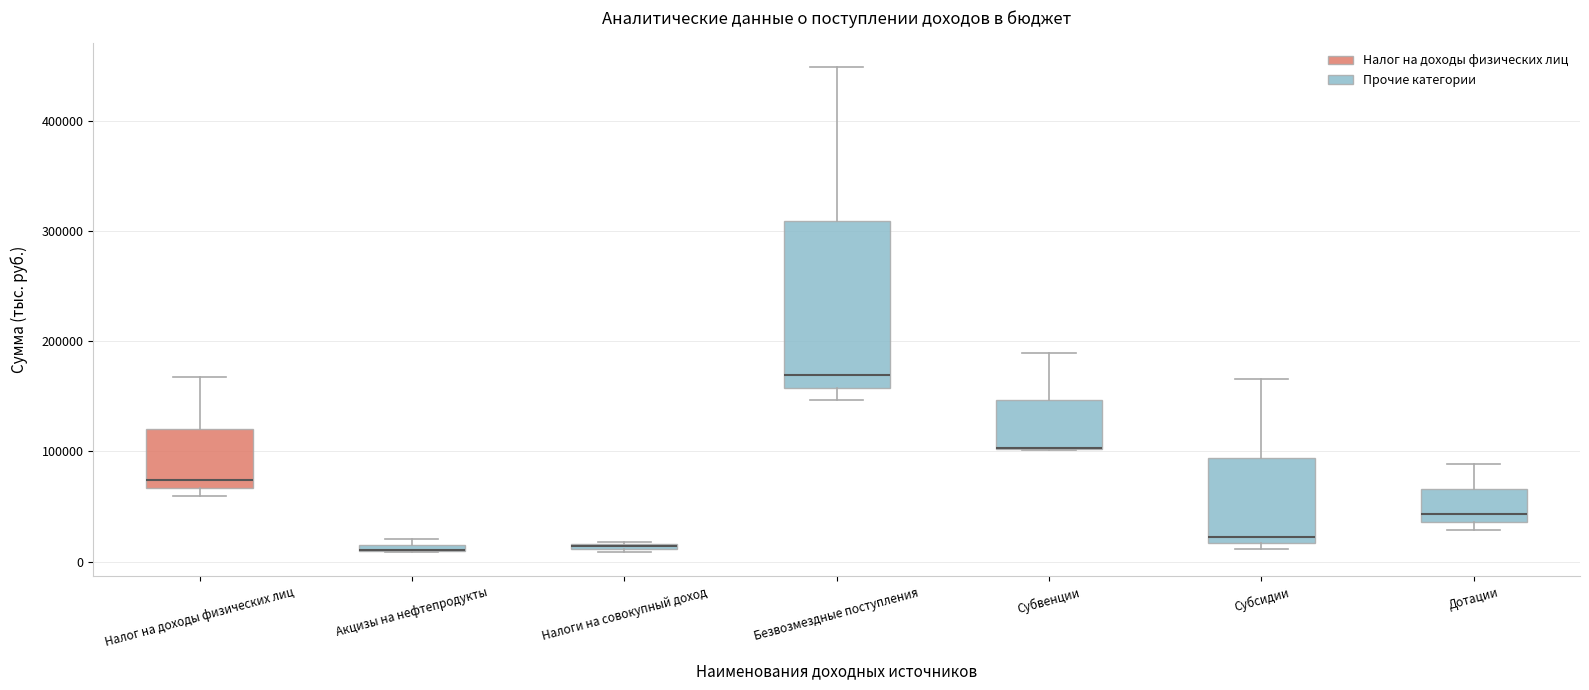

Comparing the boxes themselves (not the whiskers), which one is the tallest?

Безвозмездные поступления